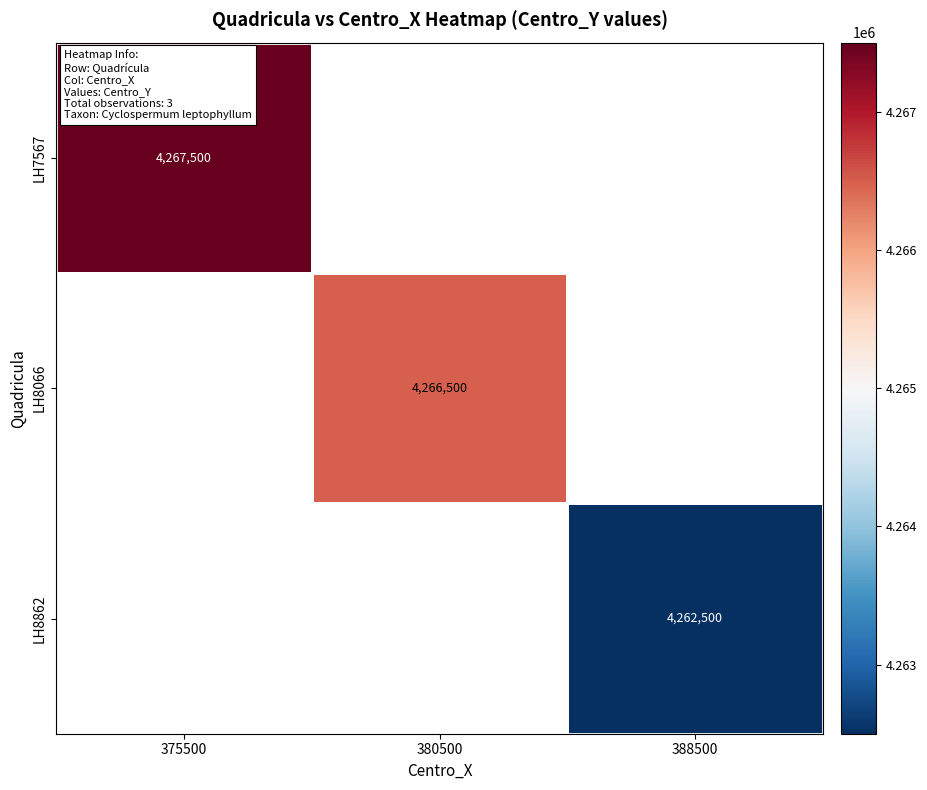

What is the greatest value displayed?

4267500.0